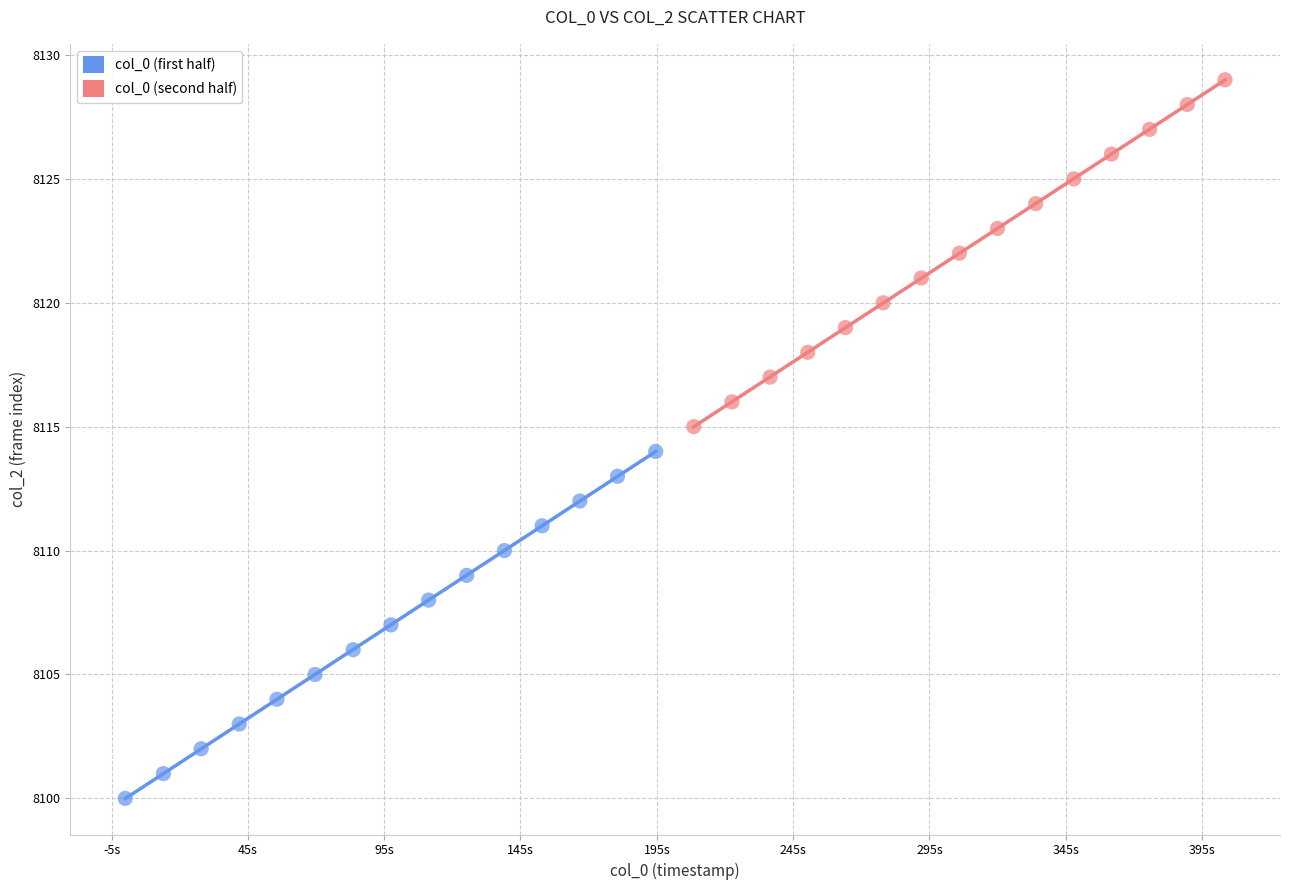

Which series reaches the minimum Y coordinate?

col_0 (first half)